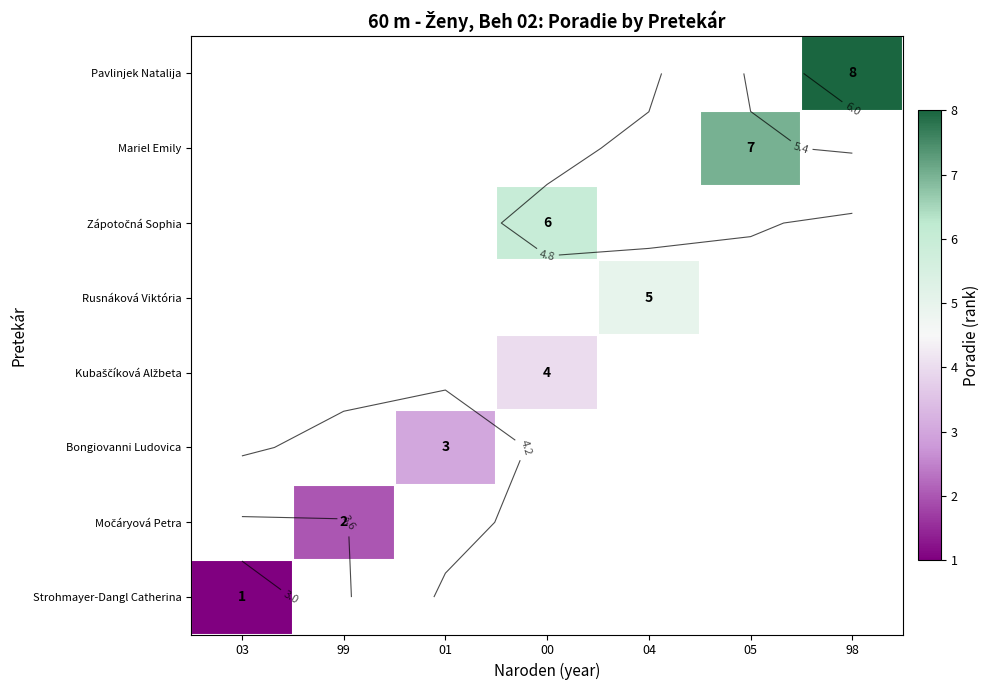

Is the value of row_4 at 04 greater than the value of row_7 at 05?

No